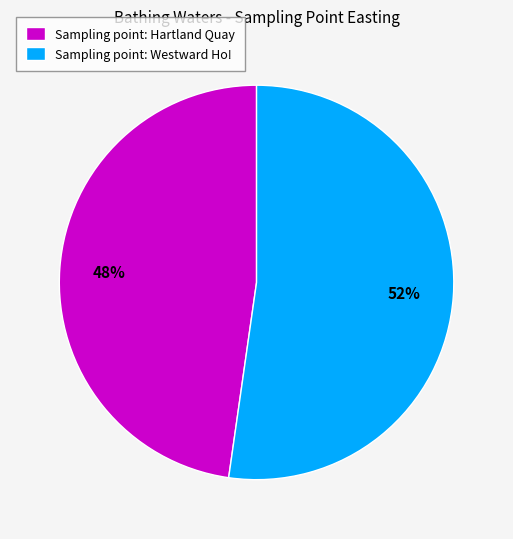

What is the ratio of the value at Sampling point: Hartland Quay to the value at Sampling point: Westward Ho!?

0.9